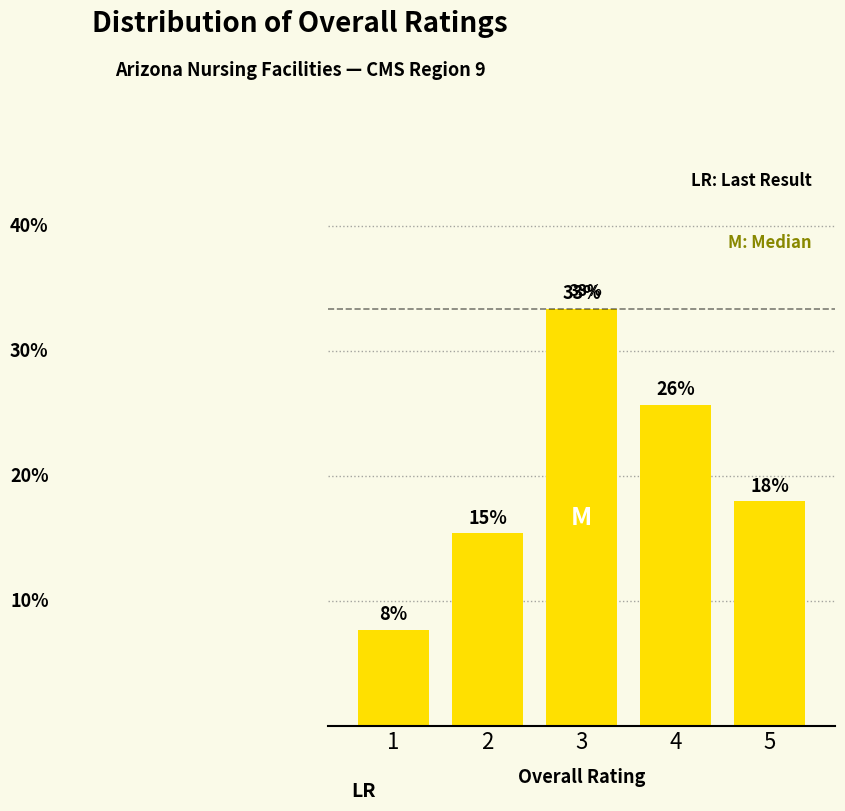

Are the bars horizontal?

No